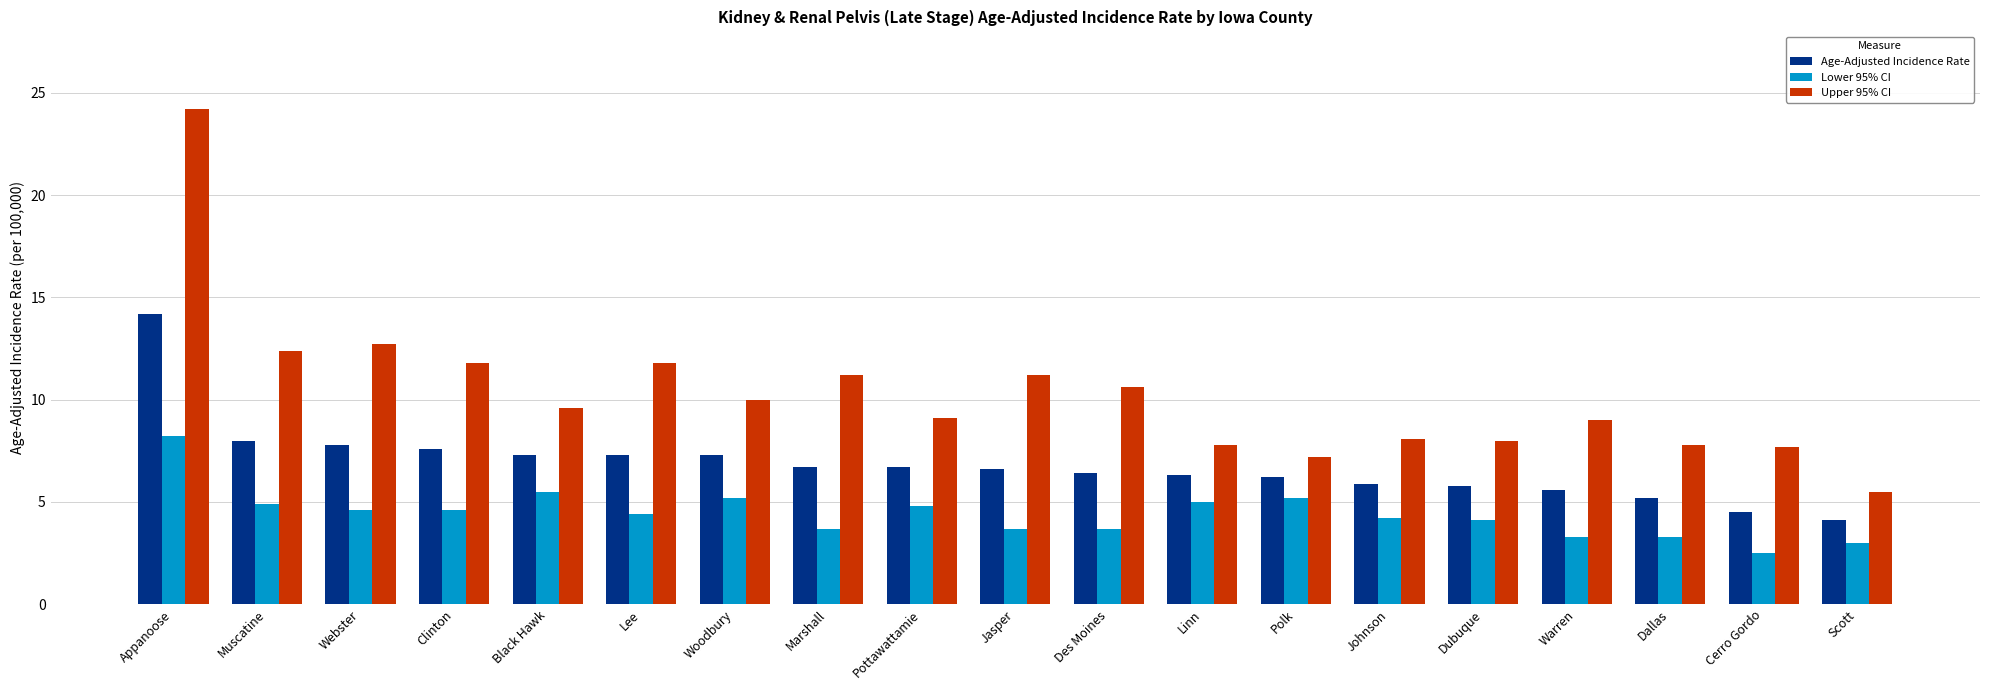

Between Muscatine and Black Hawk, which series saw the biggest shift?

Upper 95% CI